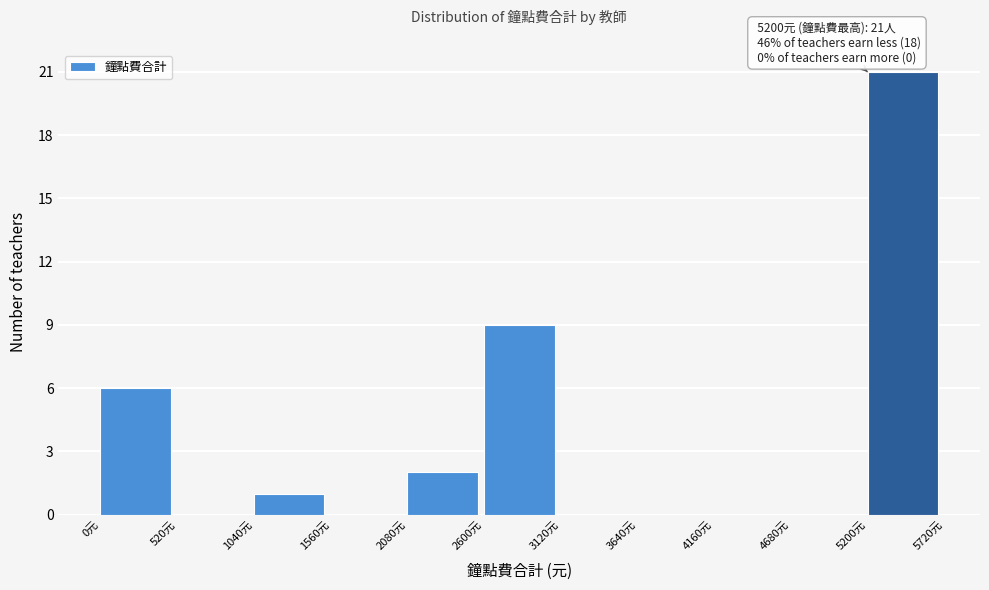

Over which range of the x-axis is the bar tallest?

5200 to 5720